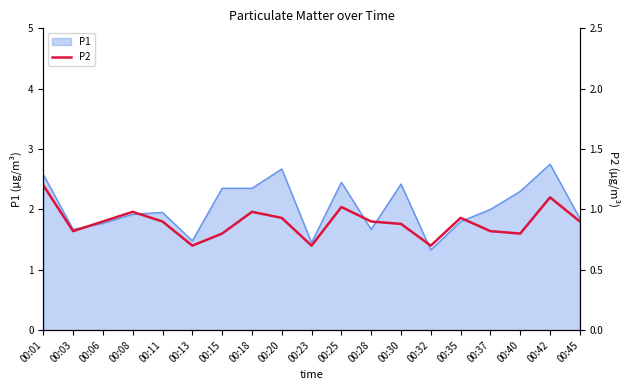

Is it true that P1 equals 2.5 at 00:25?

True